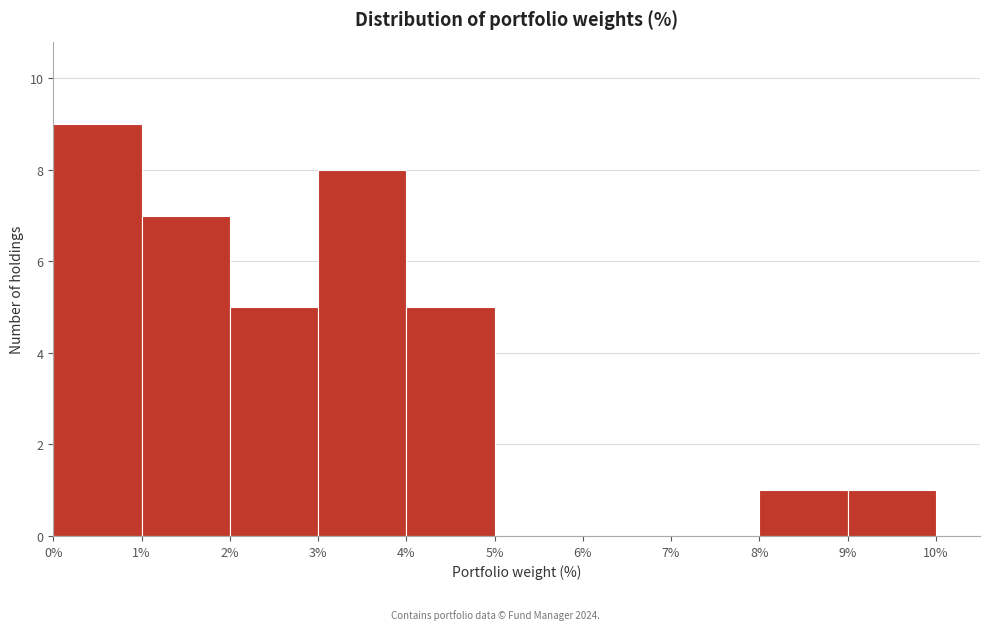

How tall is the bar that spans 3% to 4% on the x-axis? The values are not printed on the chart, so give them approximately, as read against the axis.

8